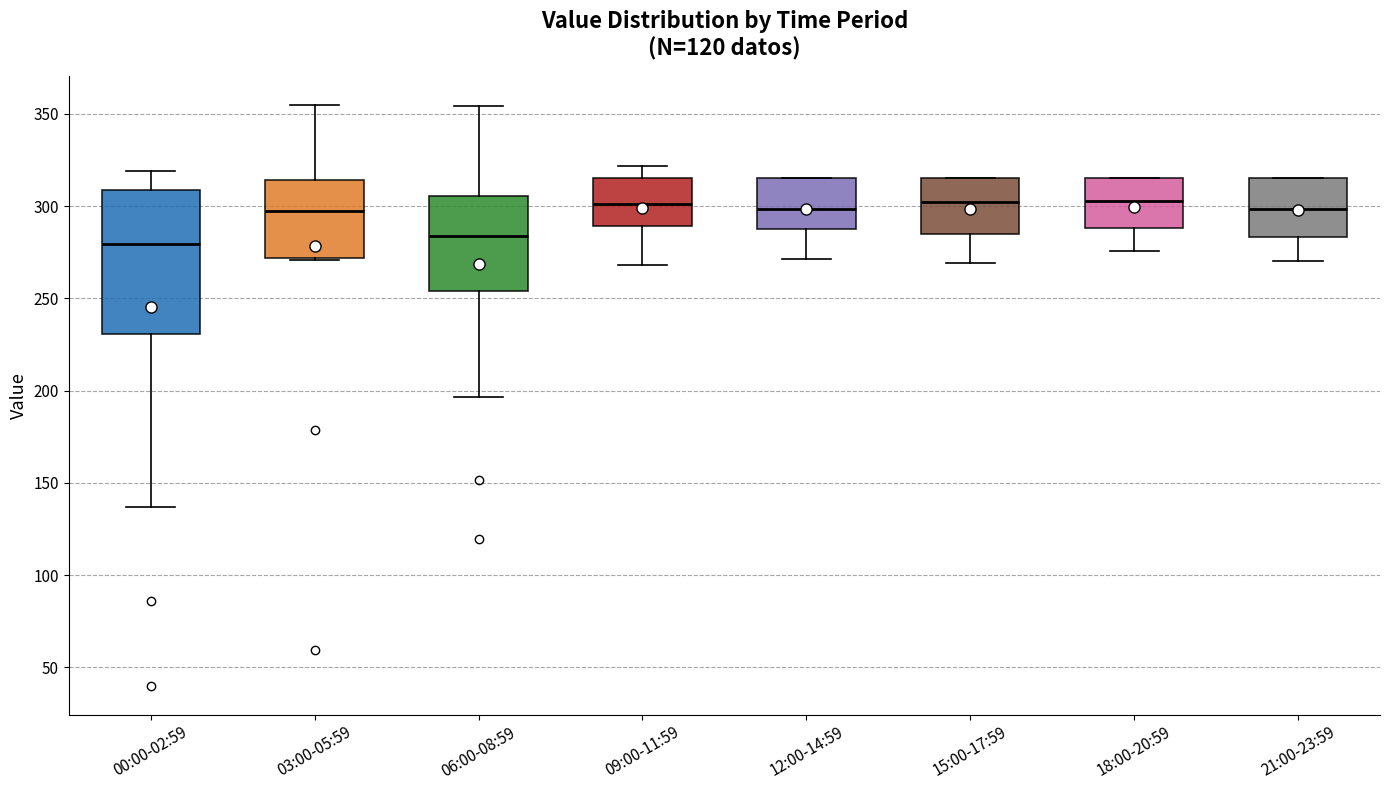

Reading left to right, read every box against the y-axis: the position of its median line, the range the box covers, and the ends of its whiskers. The values are not printed on the chart, so give them approximately, as read against the axis.

00:00-02:59: median 280, box 230 to 310, whiskers 135 to 320
03:00-05:59: median 300, box 270 to 315, whiskers 270 to 355
06:00-08:59: median 285, box 255 to 305, whiskers 195 to 355
09:00-11:59: median 300, box 290 to 315, whiskers 270 to 320
12:00-14:59: median 300, box 285 to 315, whiskers 270 to 315
15:00-17:59: median 300, box 285 to 315, whiskers 270 to 315
18:00-20:59: median 305, box 290 to 315, whiskers 275 to 315
21:00-23:59: median 300, box 285 to 315, whiskers 270 to 315